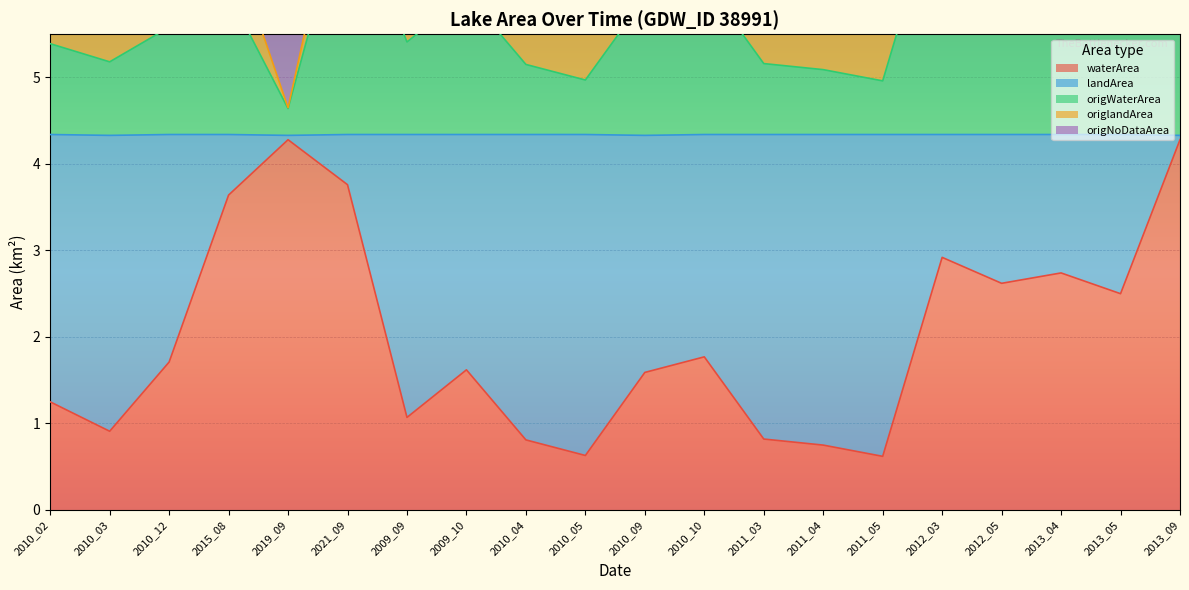

True or false: origNoDataArea and origWaterArea cross at least once.

False